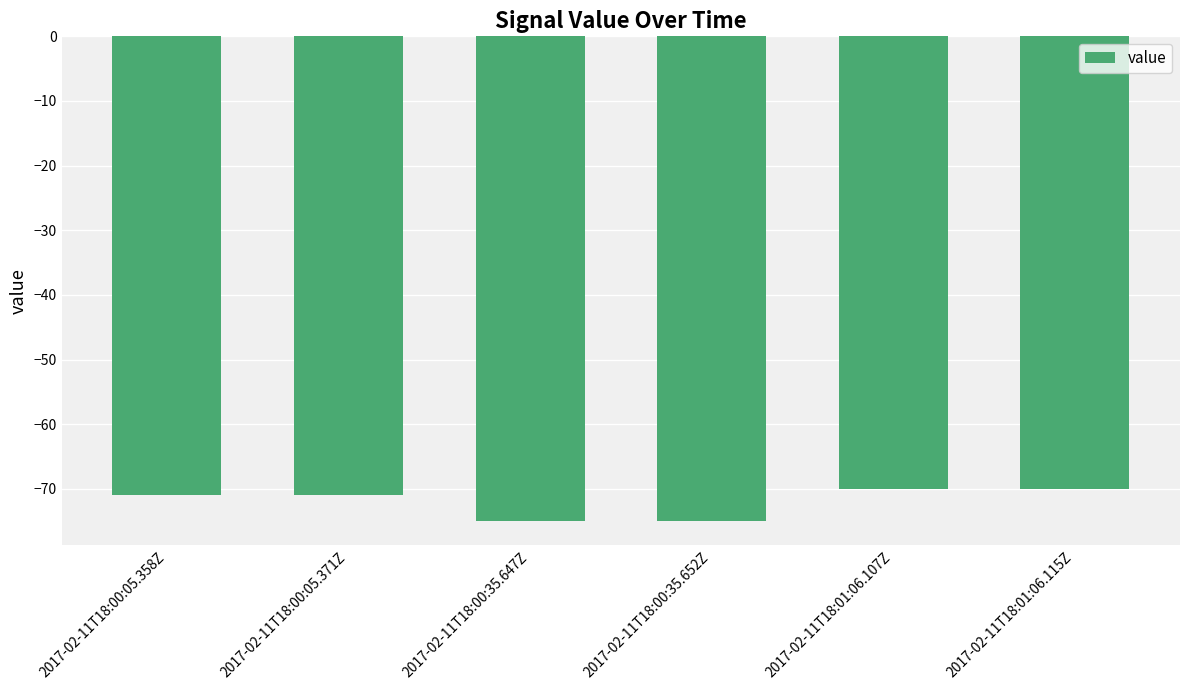

What is the difference between the values at 2017-02-11T18:00:05.371Z and 2017-02-11T18:00:35.647Z?

4